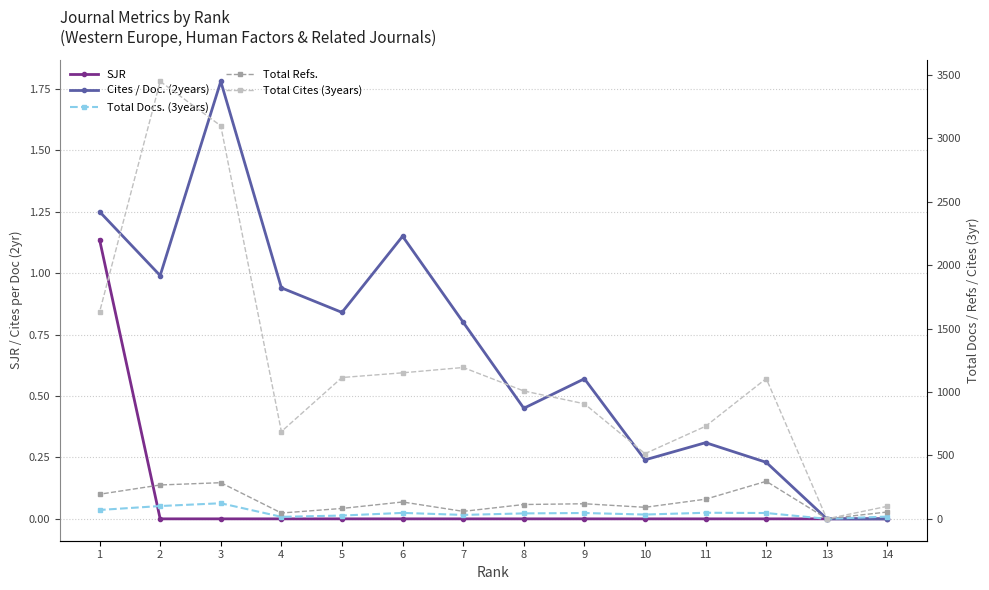

Which series has the widest spread of values?

Total Cites (3years)